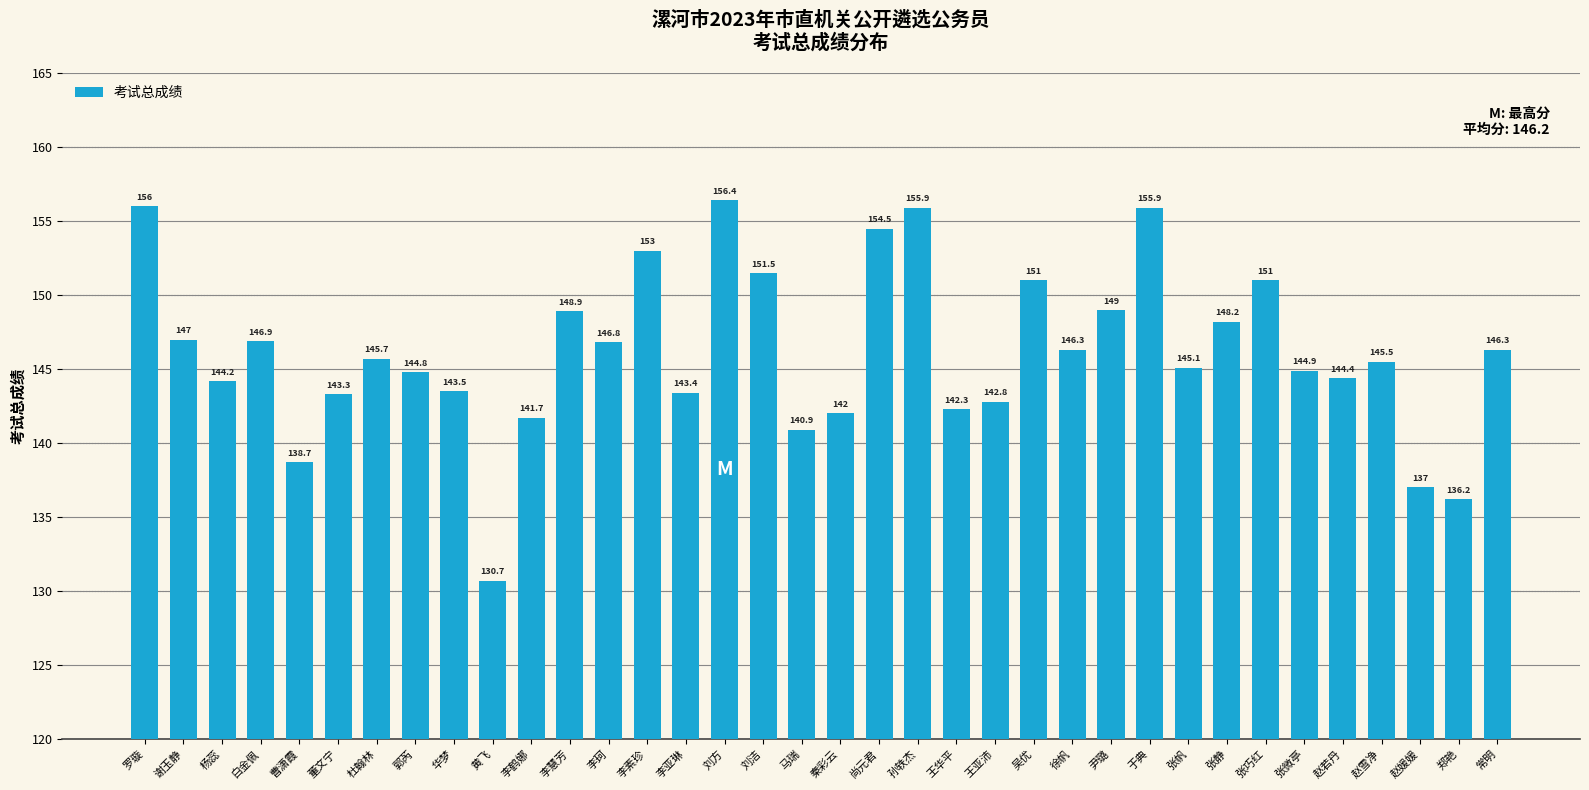

What position from the right is 赵雪净?

4